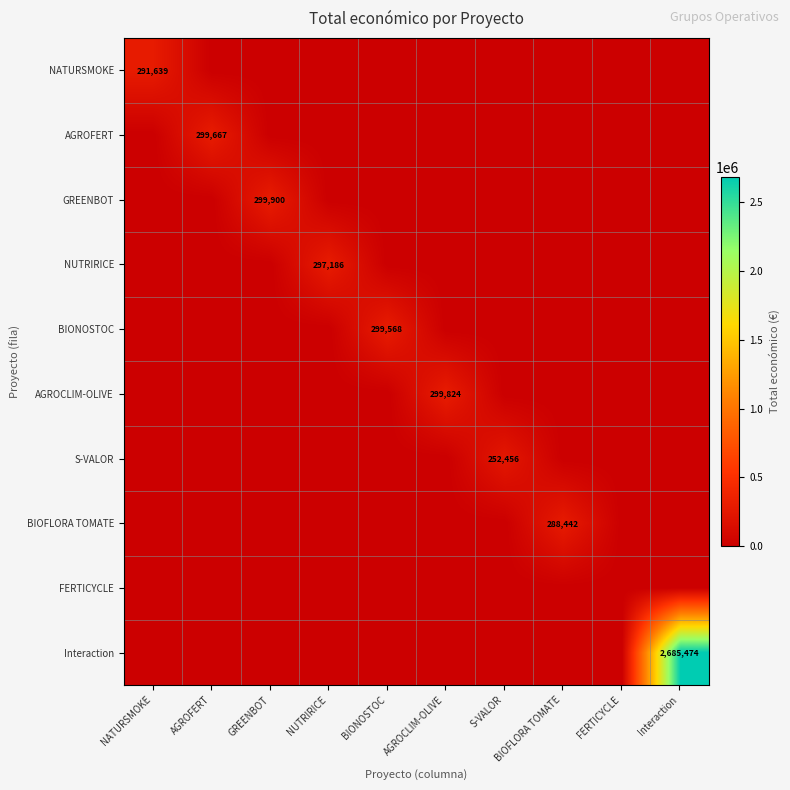

Between GREENBOT and FERTICYCLE, which series saw the biggest shift?

GREENBOT